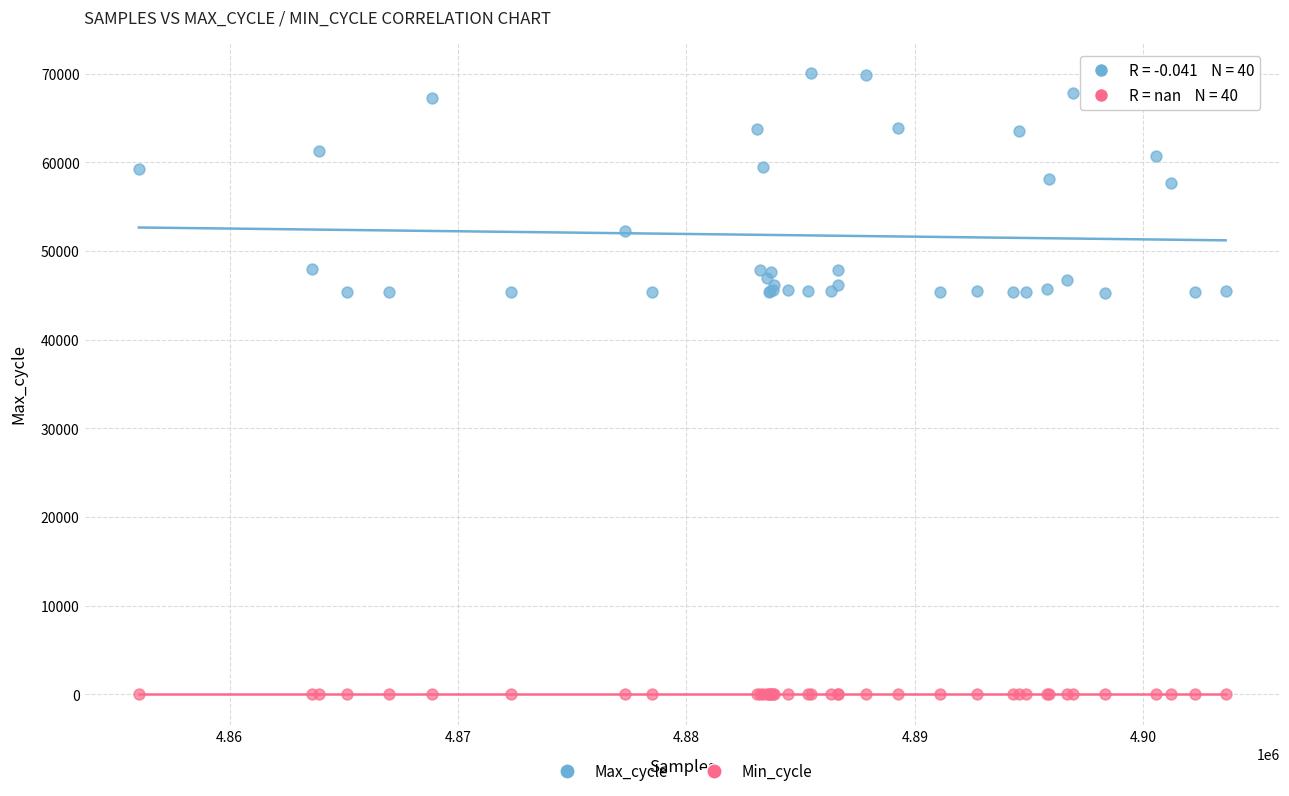

Which series contains the highest Y value?

Max_cycle